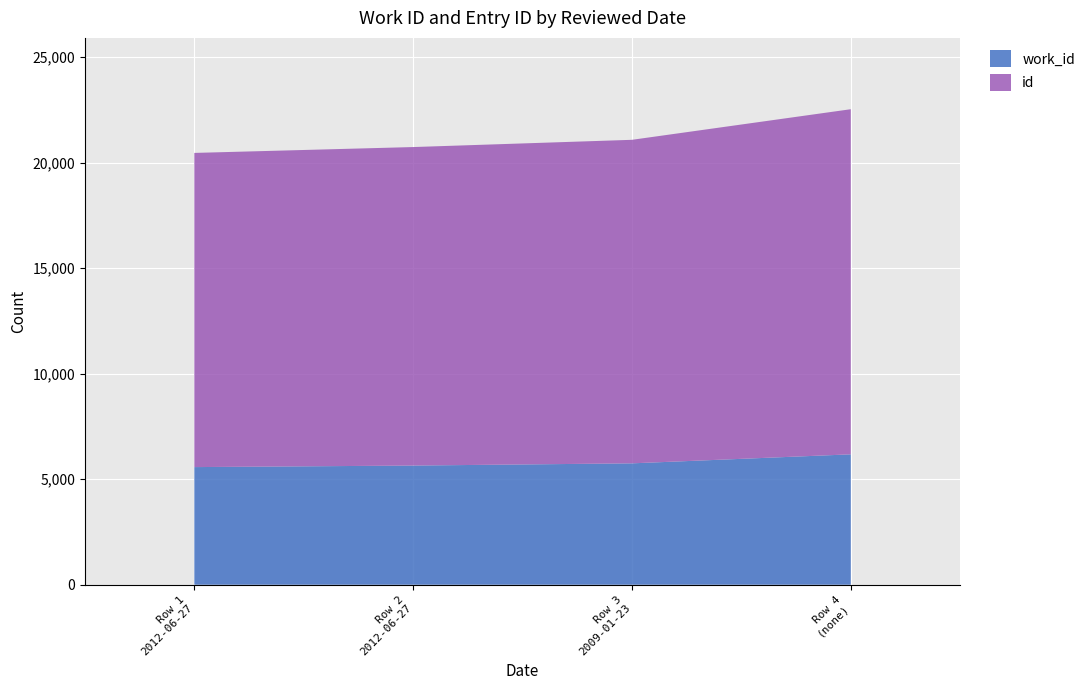

Reading left to right, transcribe all the data shown in this chart.

work_id: 5574	5647	5752	6179
id: 14889	15094	15332	16355